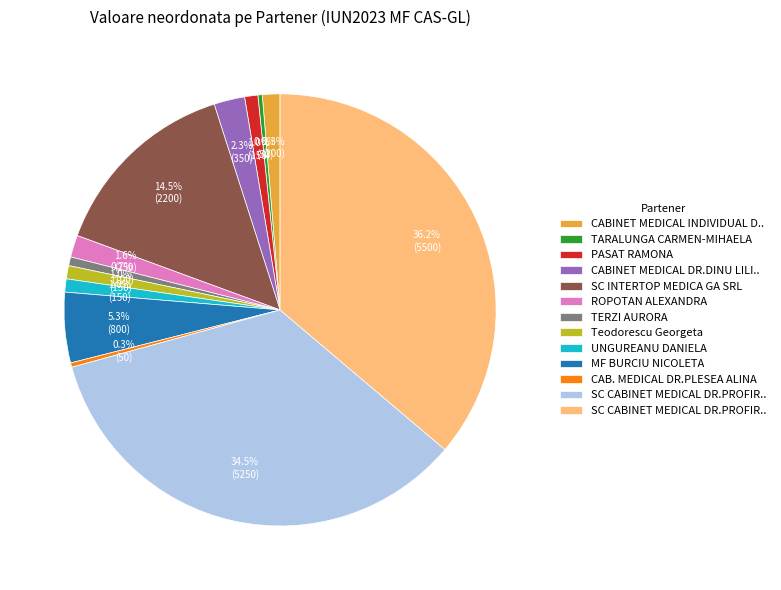

Is there any slice that represents more than half of the pie?

No